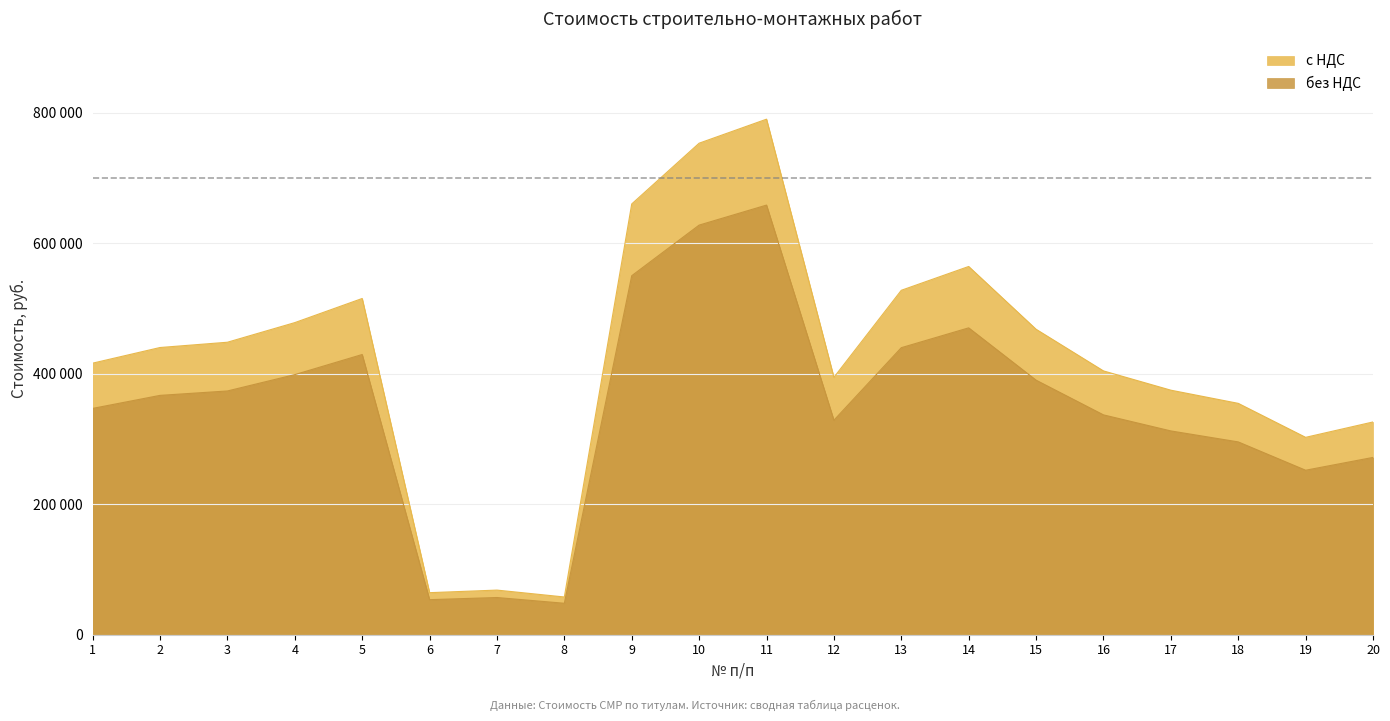

At which label is с НДС closest to 423955?

1